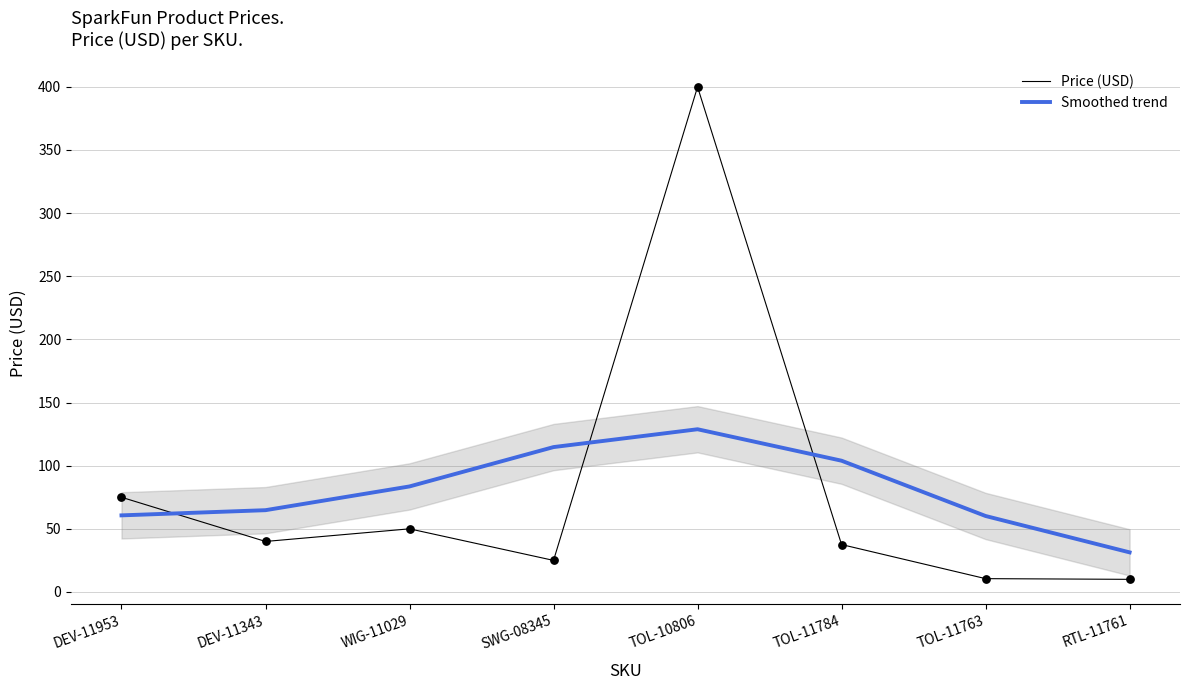

Which series has the largest total across all categories?

Price (USD)